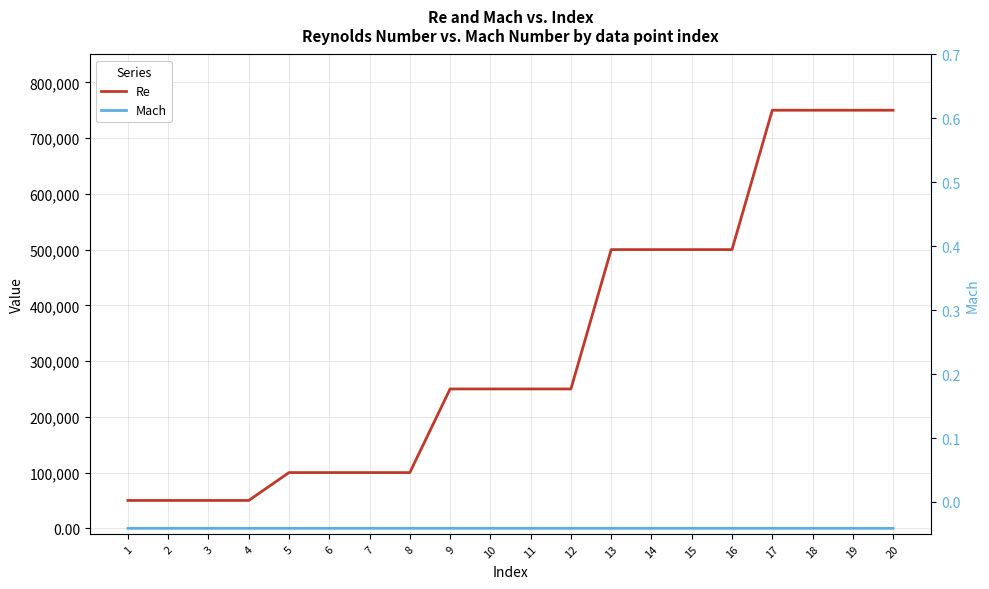

What is the spread (max minus min) of values at 14?

499999.9